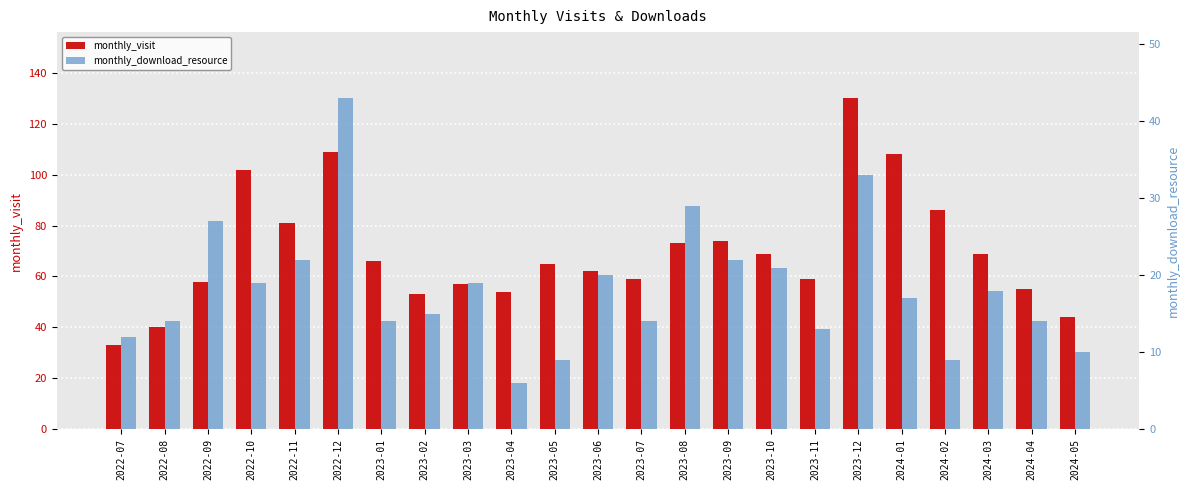

Reading left to right, list all the values displayed in this chart.

monthly_visit: 33	40	58	102	81	109	66	53	57	54	65	62	59	73	74	69	59	130	108	86	69	55	44
monthly_download_resource: 12	14	27	19	22	43	14	15	19	6	9	20	14	29	22	21	13	33	17	9	18	14	10